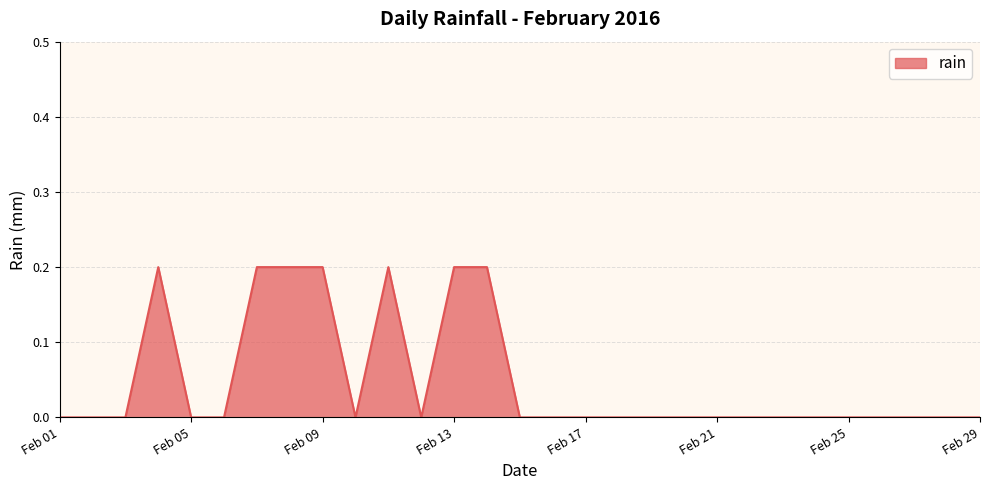

What is the difference between the maximum and minimum values?

0.2